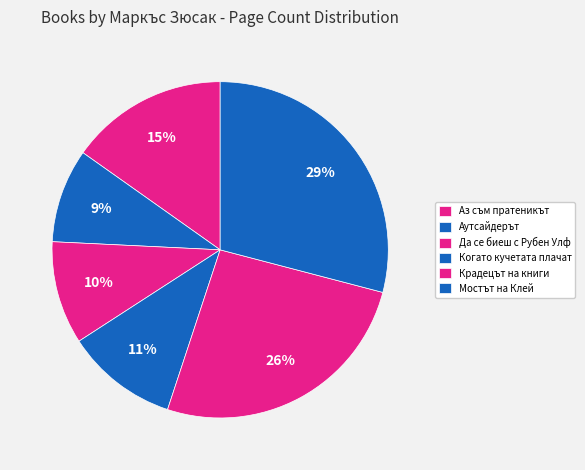

To the nearest percent, what is the difference between the largest and smallest slice percentages?

20%